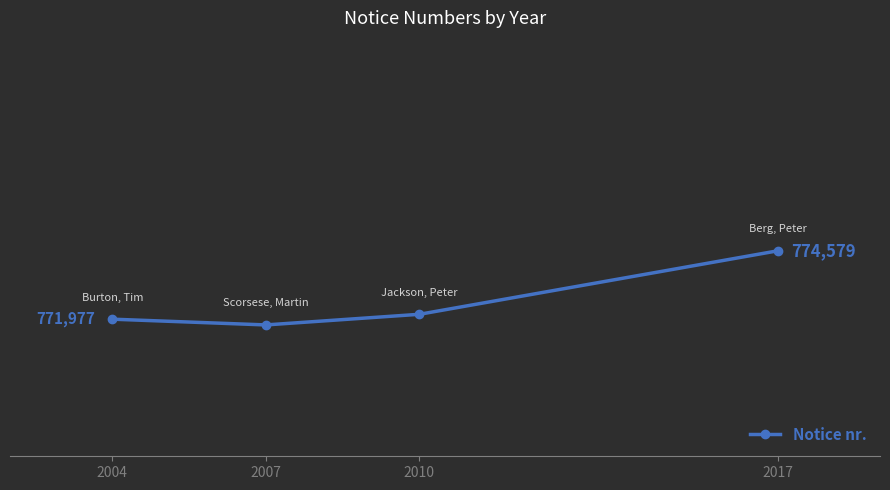

Rank the categories by value from lowest to highest.

2007, 2004, 2010, 2017